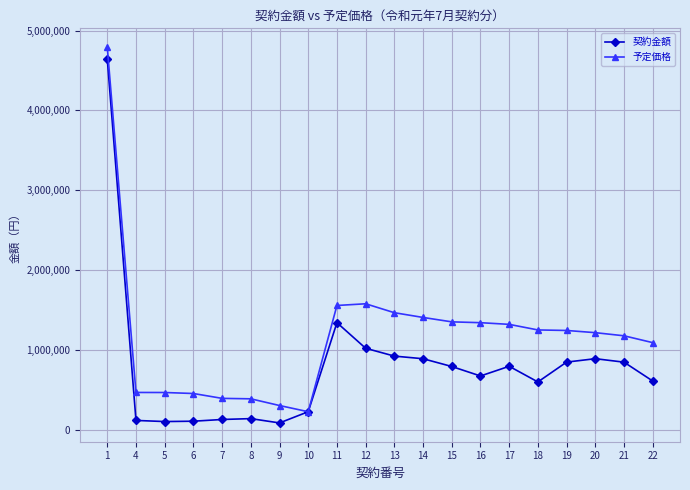

At which category does the chart reach its peak across all series?

1